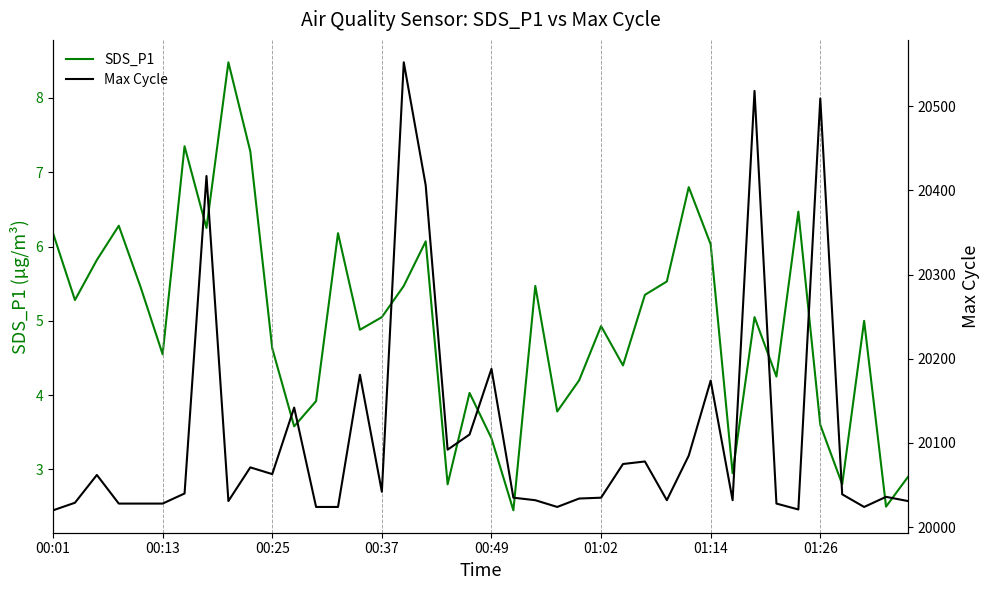

What is the minimum value for SDS_P1?

2.5